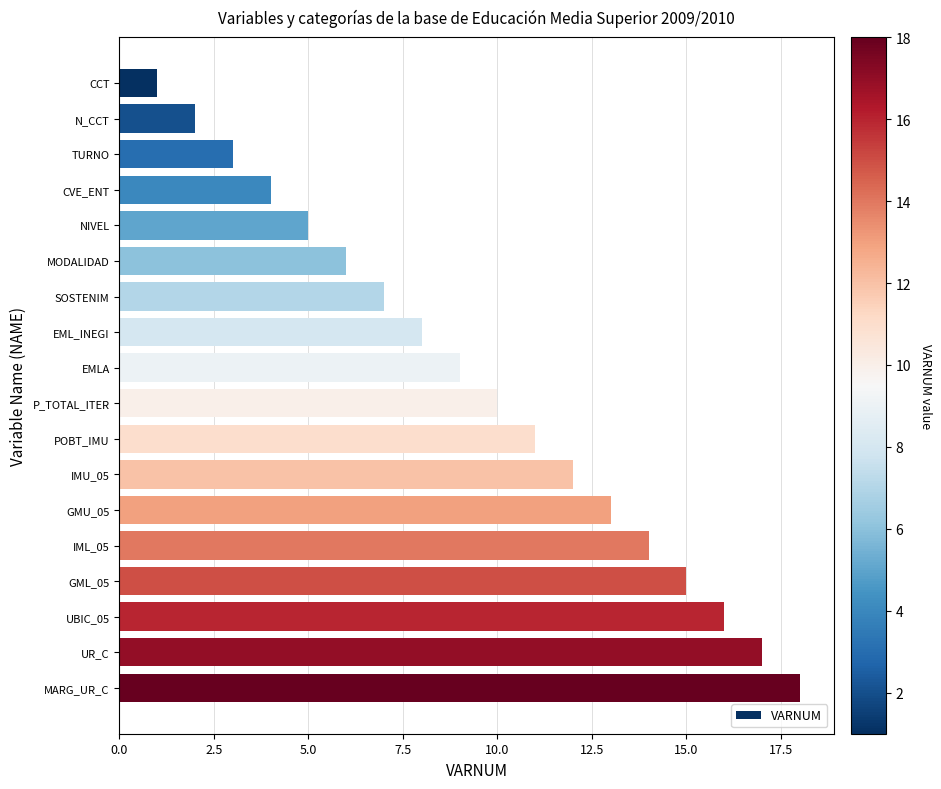

What is the label of the 14th bar from the bottom?

NIVEL